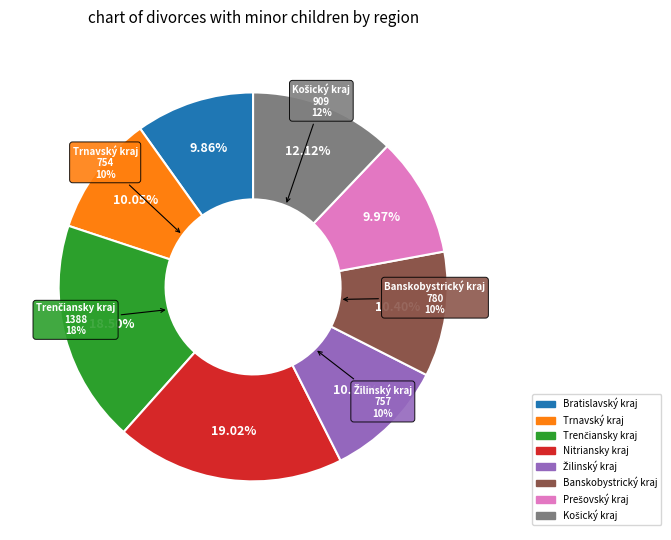

Does any single category account for the majority?

No